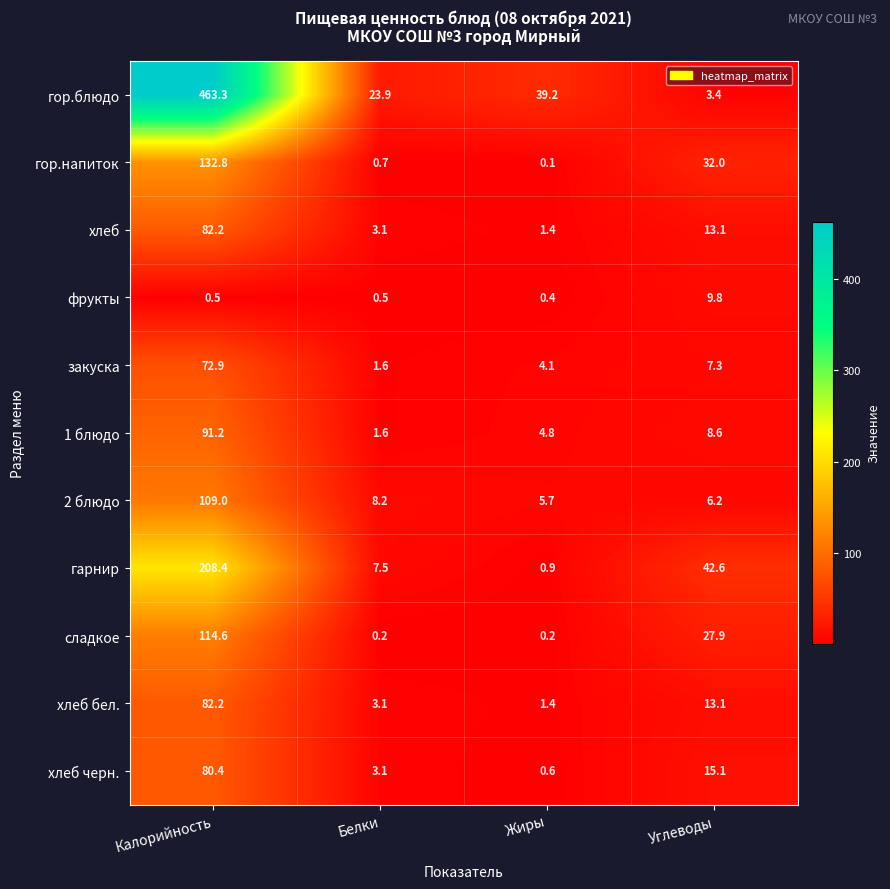

How many distinct data groups are displayed?

11